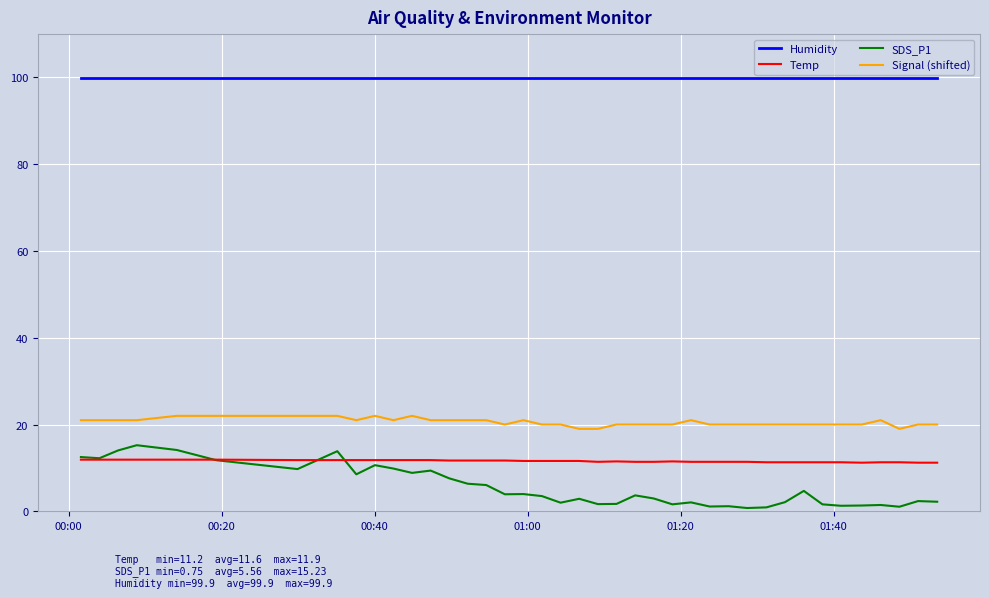

Which series has the largest total across all categories?

Humidity